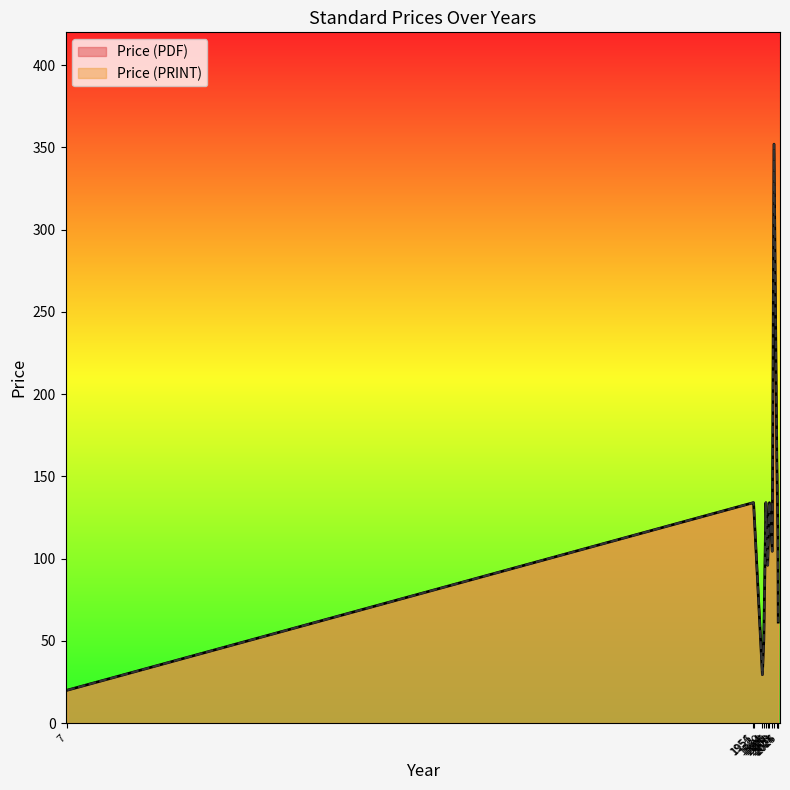

Which series has the widest spread of values?

Price (PDF)